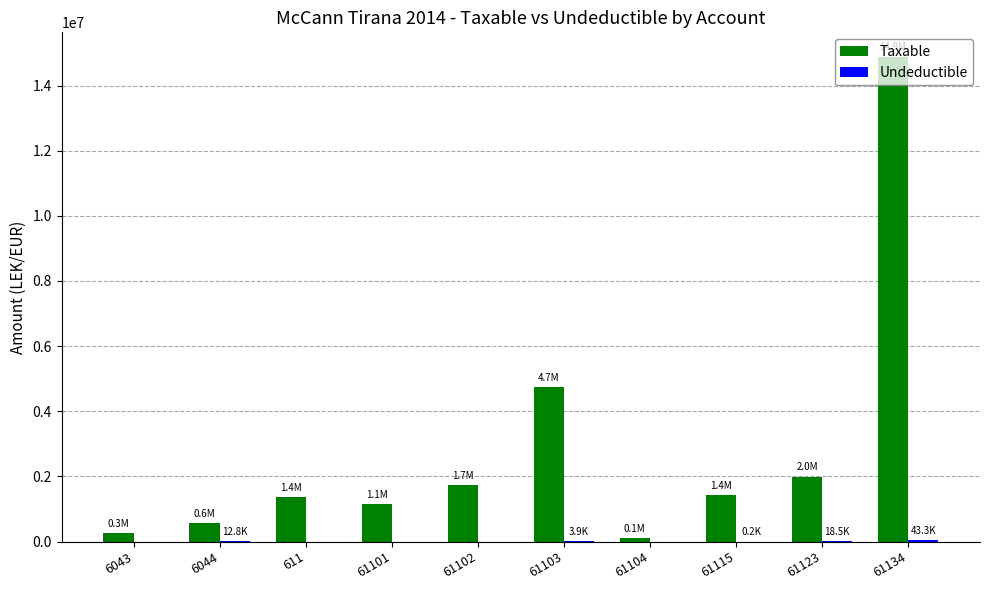

What is the maximum value shown in the chart?

14887859.8